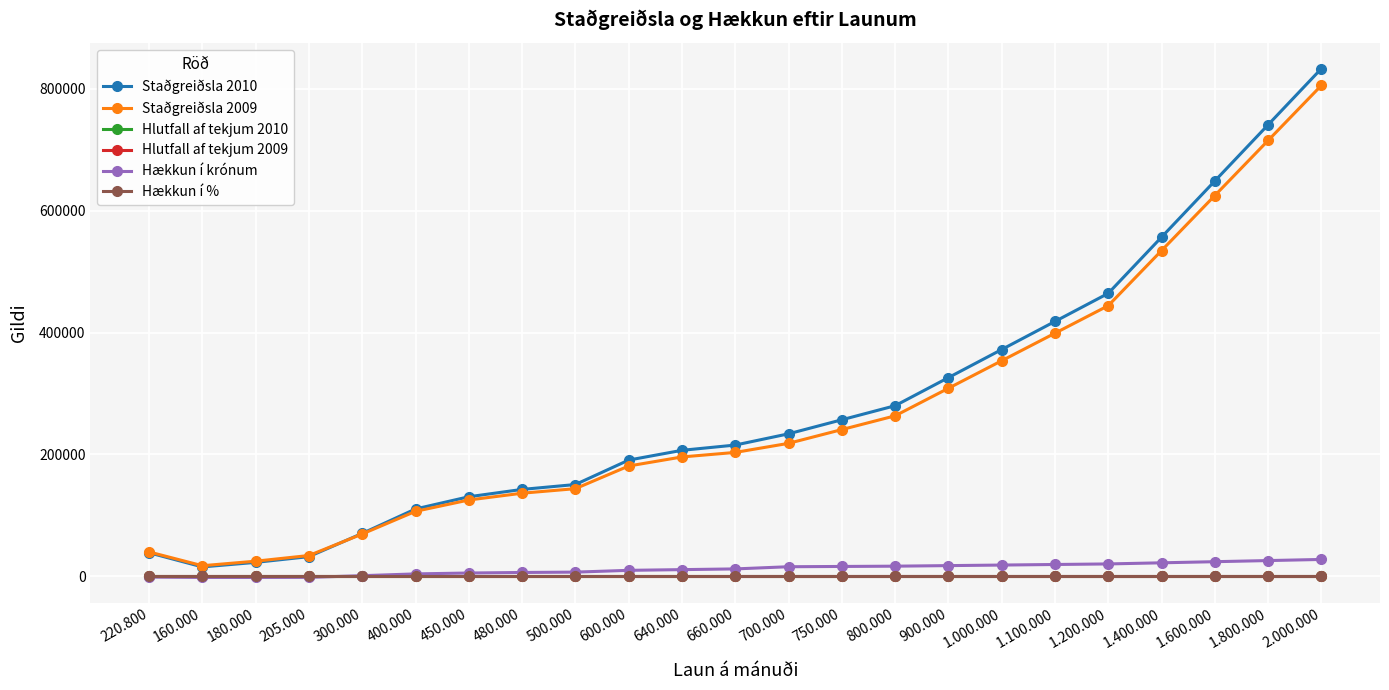

How many lines are shown in the chart?

6